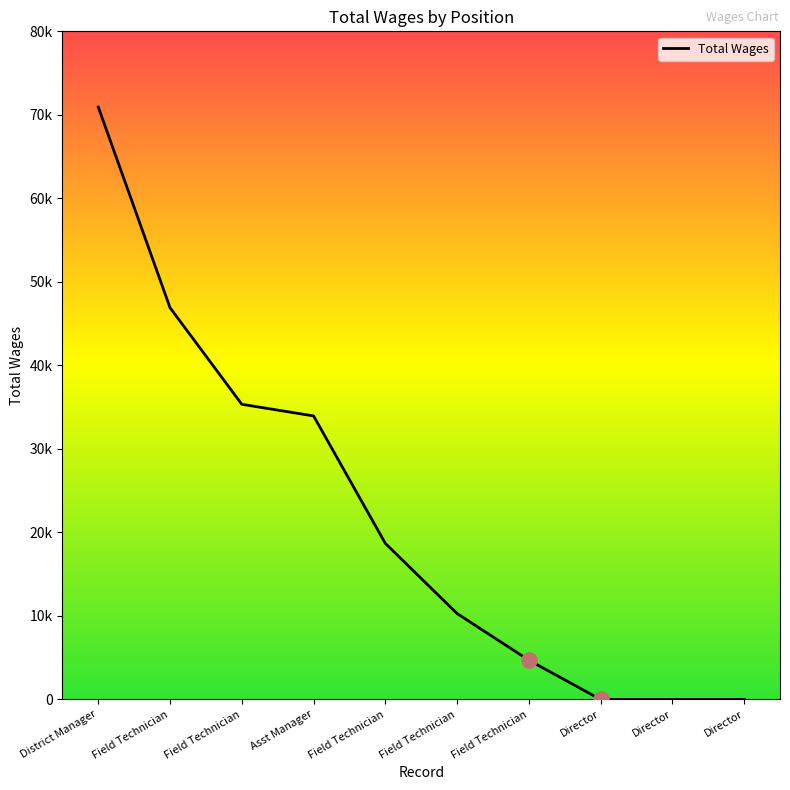

What is the change in value from Field Technician to Director?

-18687